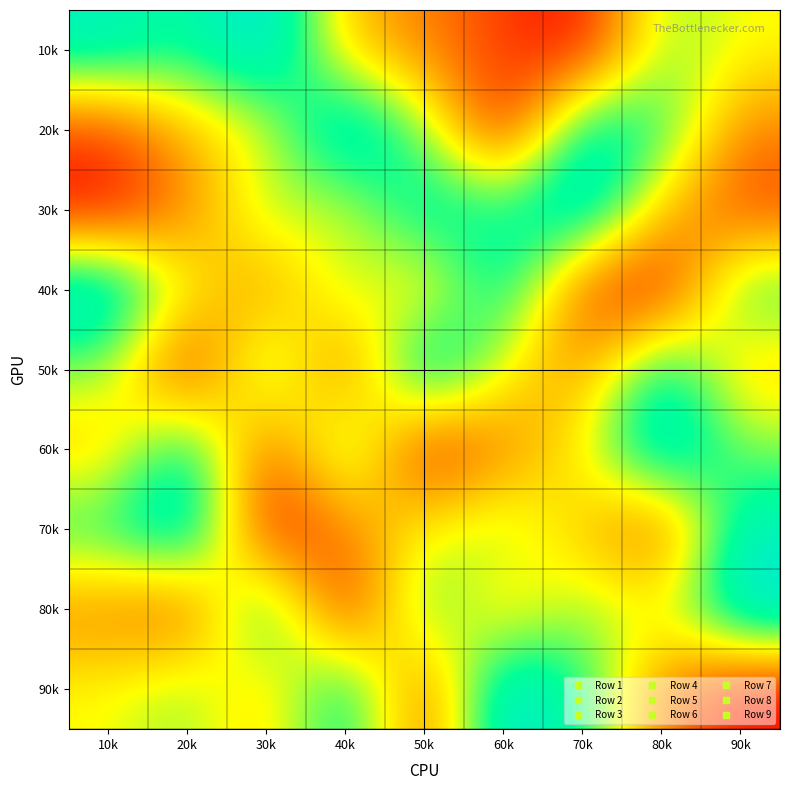

At which category is the sum across all series the highest?

10k